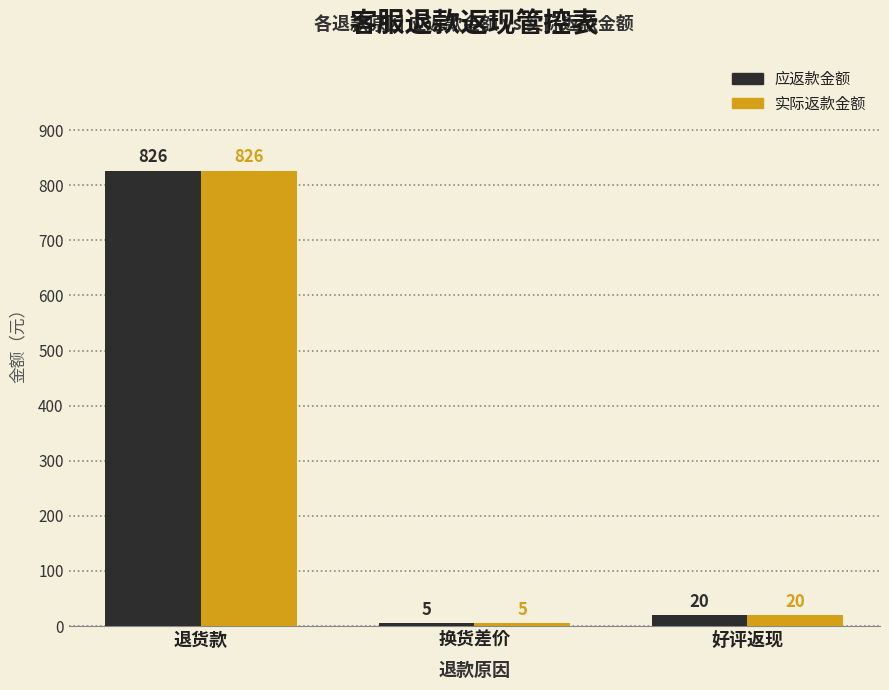

At how many categories does at least one series exceed 211?

1